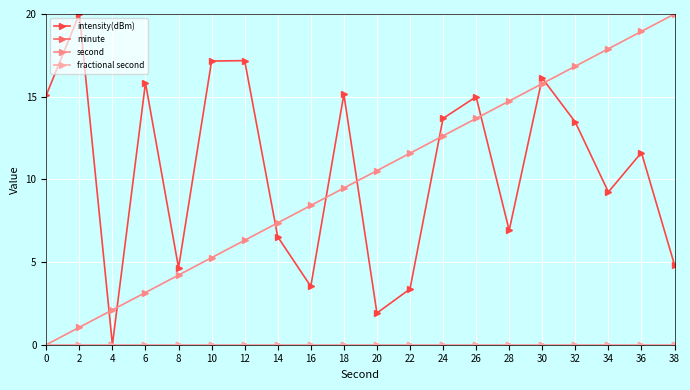

Reading right to left, what are all the values shown in this chart?

intensity(dBm): 38=4.8	36=11.6	34=9.2	32=13.5	30=16.1	28=6.9	26=15.0	24=13.7	22=3.4	20=1.9	18=15.1	16=3.5	14=6.5	12=17.2	10=17.2	8=4.7	6=15.8	4=0.0	2=20.0	0=15.1
minute: 38=0.0	36=0.0	34=0.0	32=0.0	30=0.0	28=0.0	26=0.0	24=0.0	22=0.0	20=0.0	18=0.0	16=0.0	14=0.0	12=0.0	10=0.0	8=0.0	6=0.0	4=0.0	2=0.0	0=0.0
second: 38=20.0	36=18.9	34=17.9	32=16.8	30=15.8	28=14.7	26=13.7	24=12.6	22=11.6	20=10.5	18=9.5	16=8.4	14=7.4	12=6.3	10=5.3	8=4.2	6=3.2	4=2.1	2=1.1	0=0.0
fractional second: 38=0.0	36=0.0	34=0.0	32=0.0	30=0.0	28=0.0	26=0.0	24=0.0	22=0.0	20=0.0	18=0.0	16=0.0	14=0.0	12=0.0	10=0.0	8=0.0	6=0.0	4=0.0	2=0.0	0=0.0